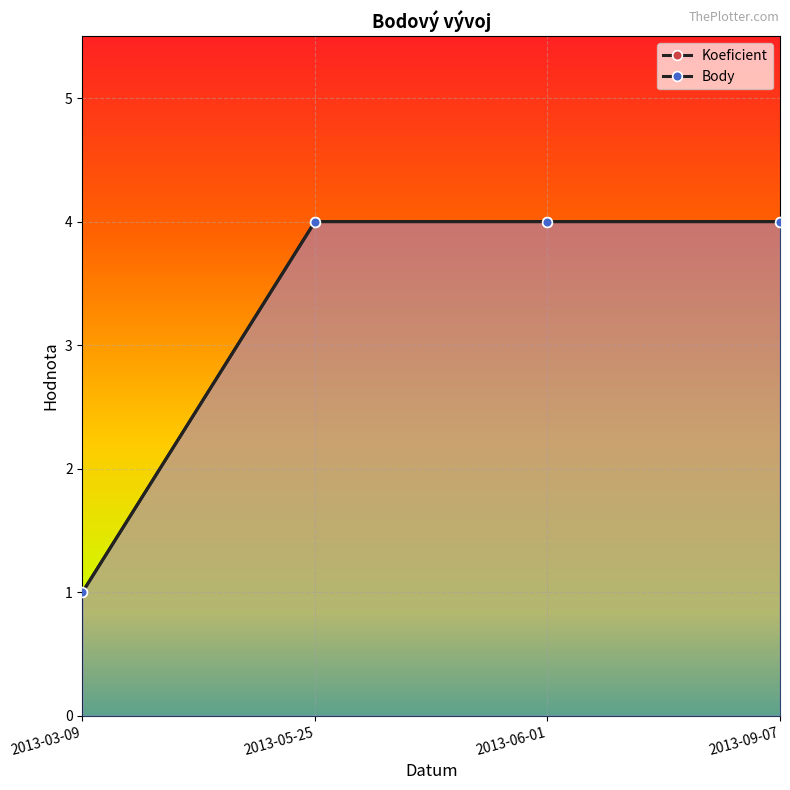

True or false: Koeficient and Body intersect in this chart.

False